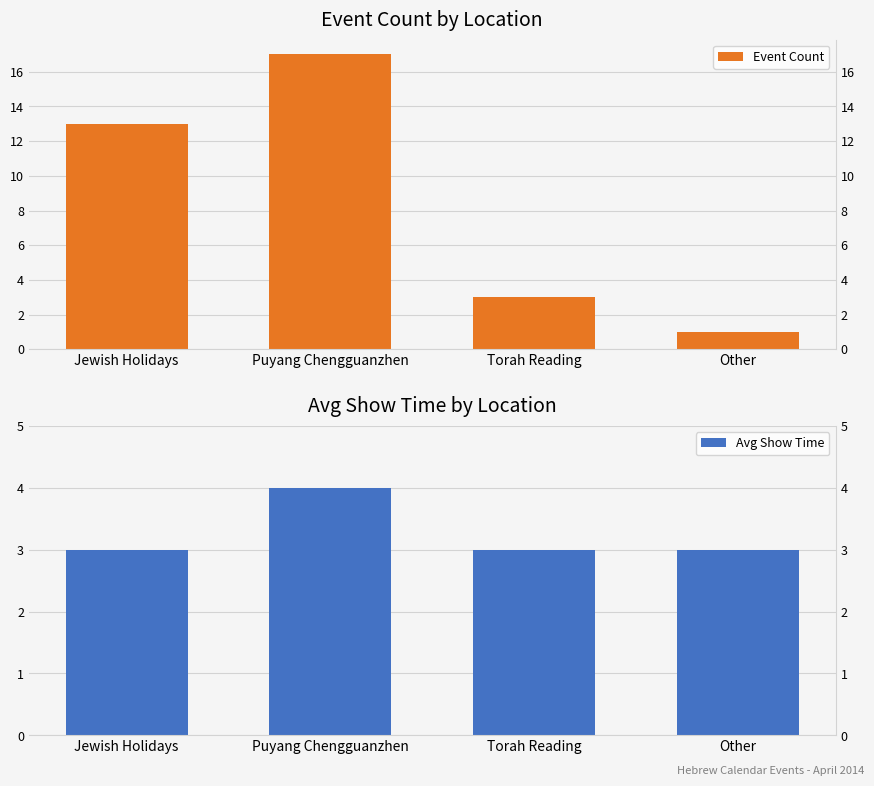

At which category is the sum across all series the highest?

Puyang Chengguanzhen